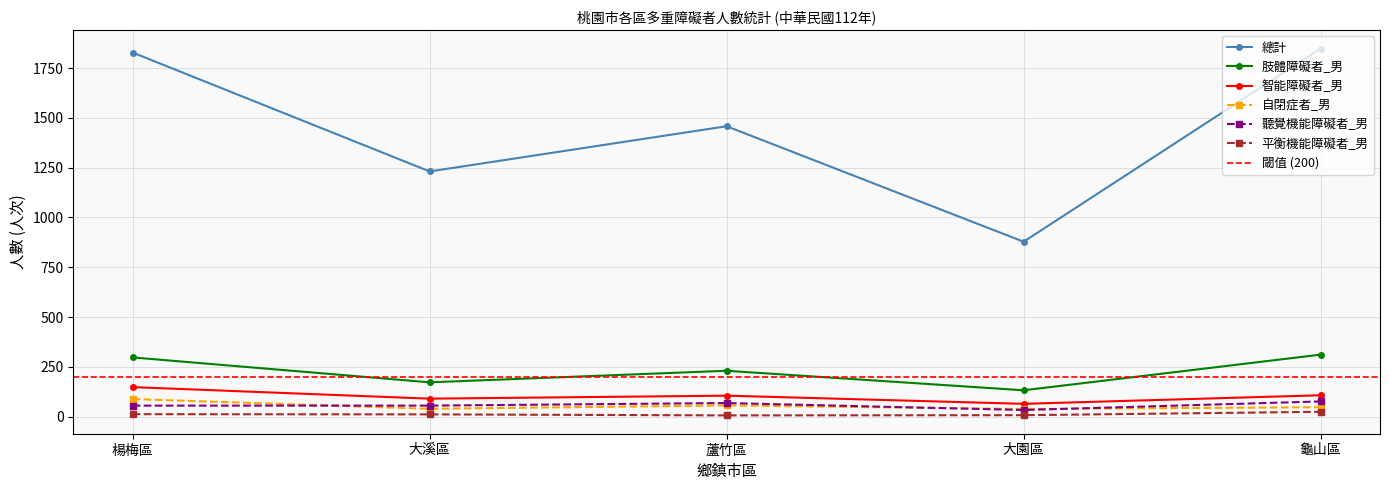

Reading left to right, transcribe all the data shown in this chart.

總計: 1828	1231	1458	878	1848
肢體障礙者_男: 297	172	230	132	311
智能障礙者_男: 148	90	105	64	107
自閉症者_男: 88	39	56	38	47
聽覺機能障礙者_男: 55	55	68	33	76
平衡機能障礙者_男: 12	11	6	7	24